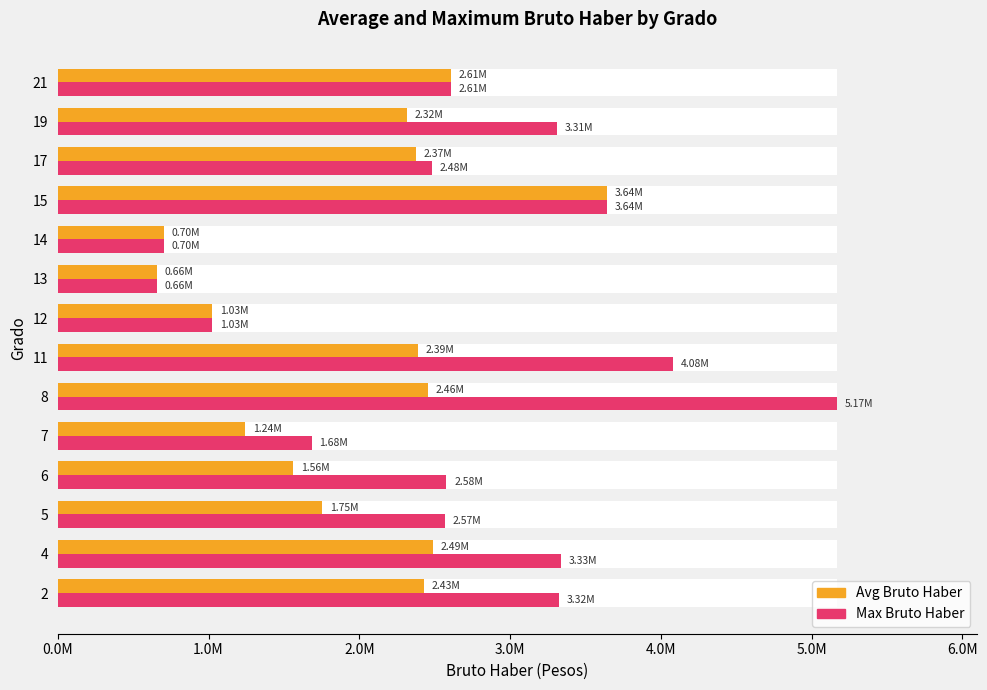

Between 6 and 12, which series saw the biggest shift?

Max Bruto Haber